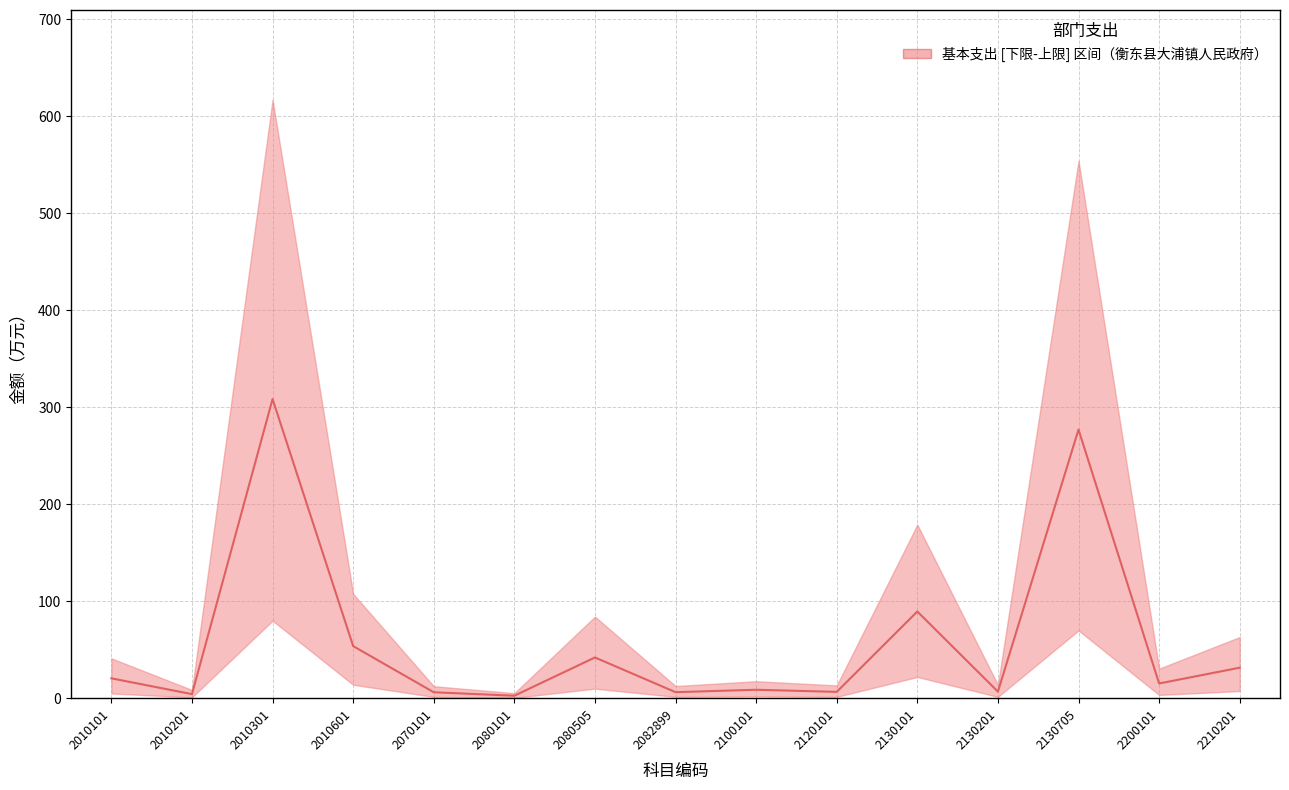

What is the difference between the values at 2010301 and 2130101?

218.9